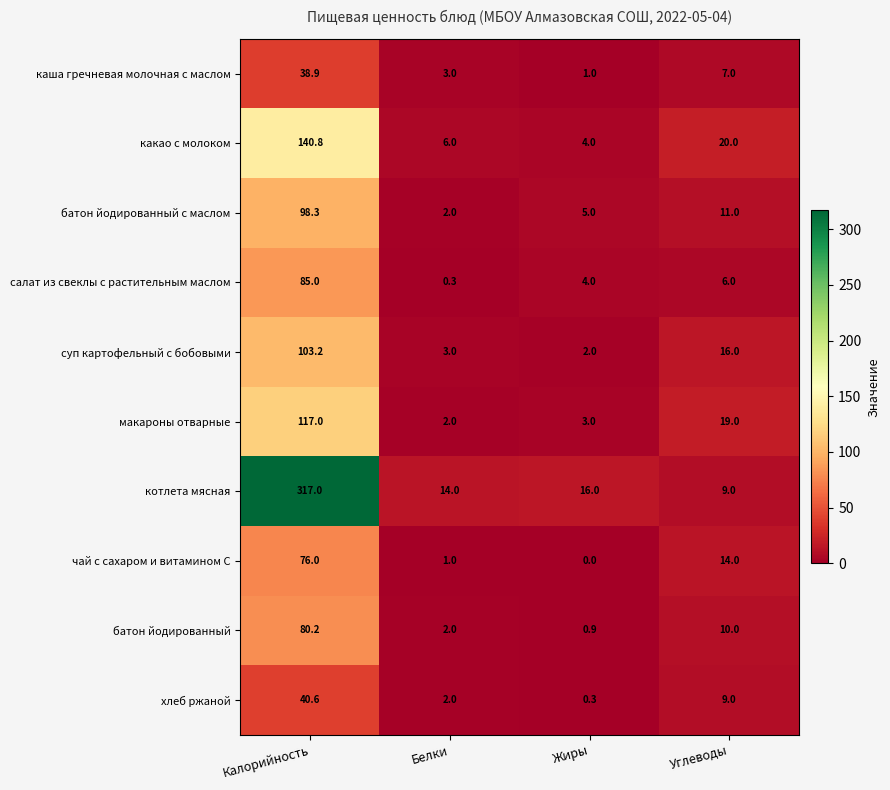

What is the average value of the хлеб ржаной series?

13.0